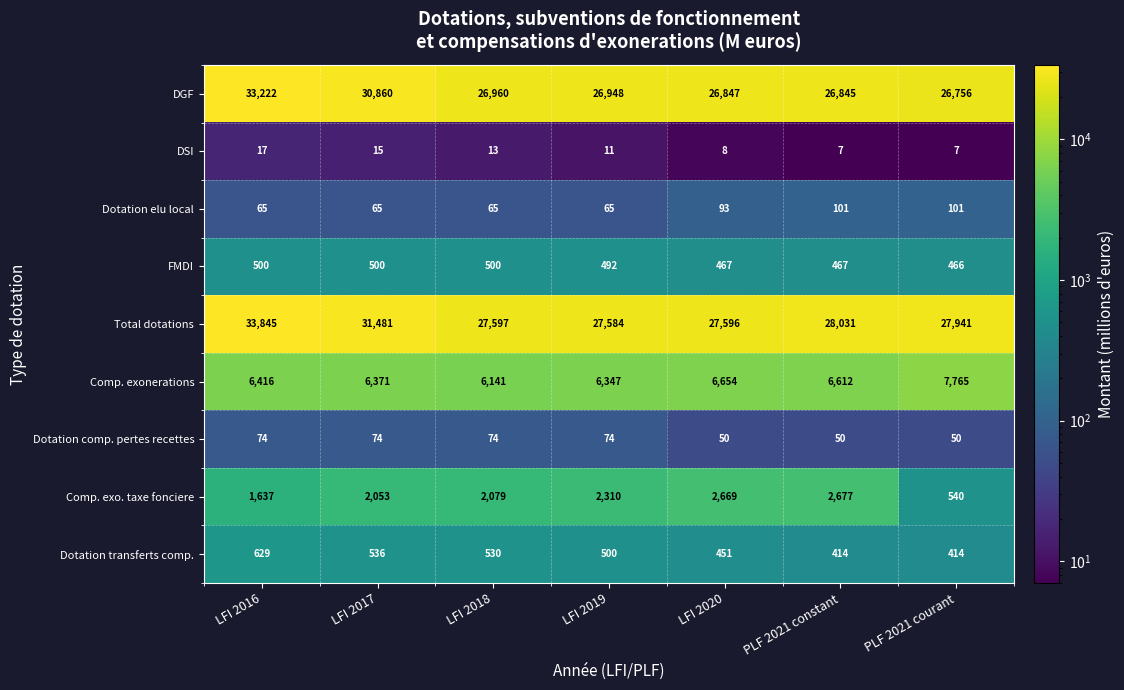

What value does the Comp. exo. taxe fonciere series have at PLF 2021 courant, to the nearest 100?

500